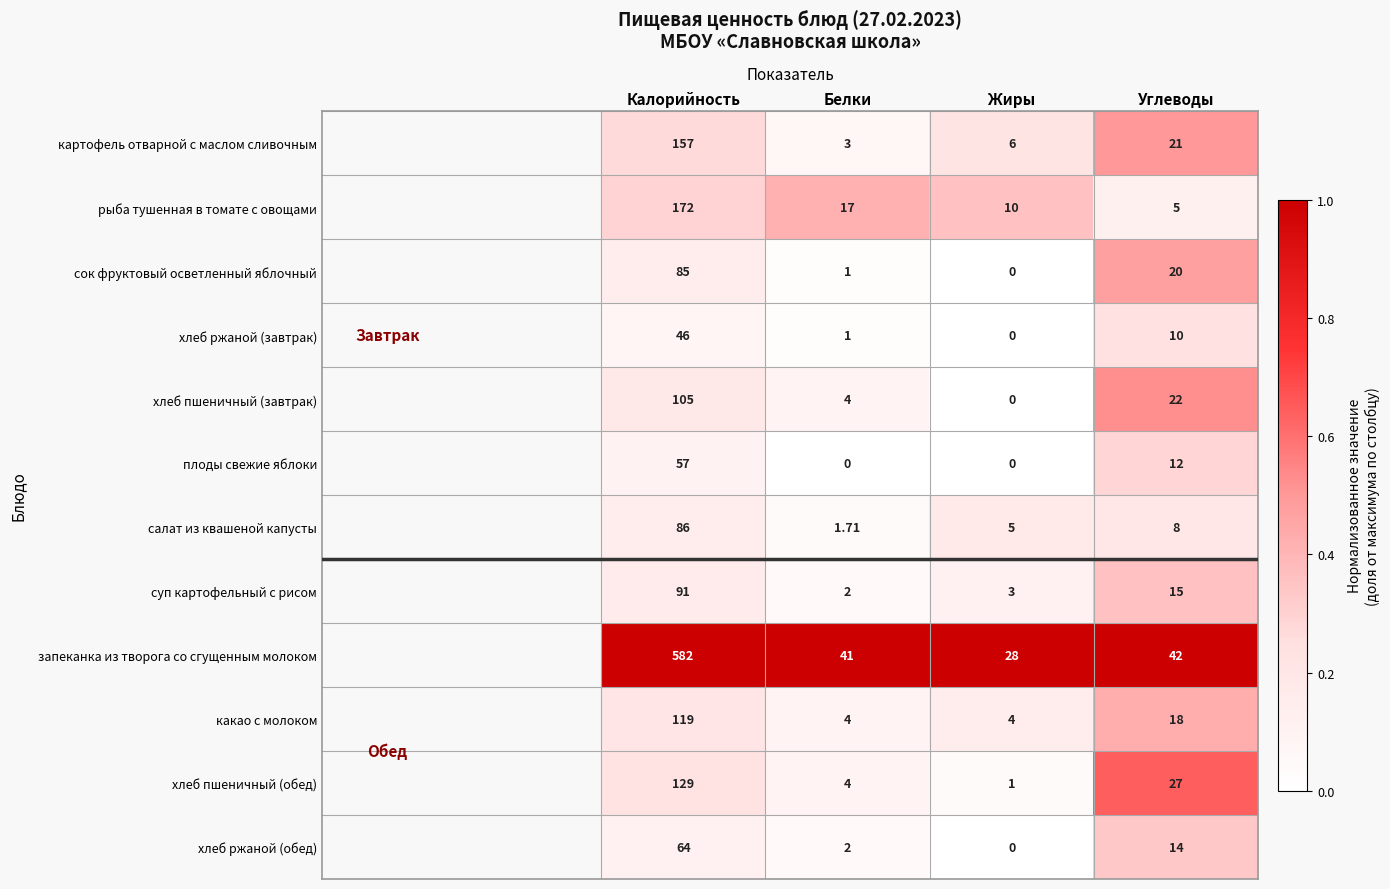

Which series changed the most between Жиры and Углеводы?

хлеб пшеничный (обед)